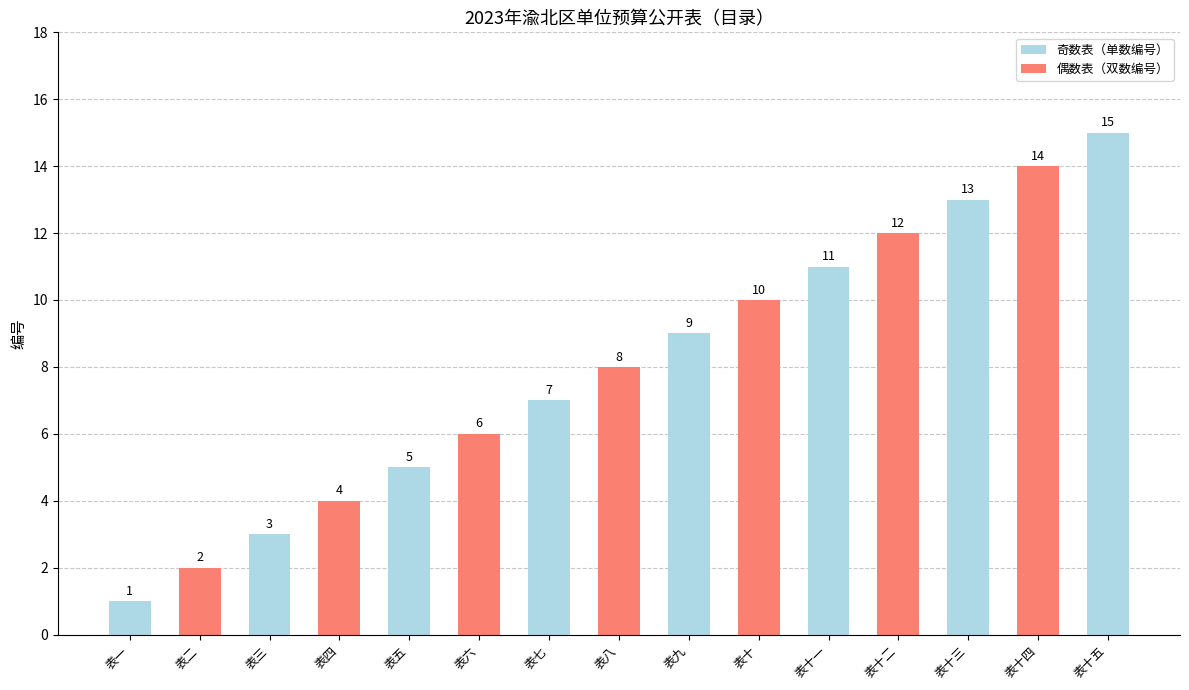

At which category does the chart reach its peak across all series?

表十五